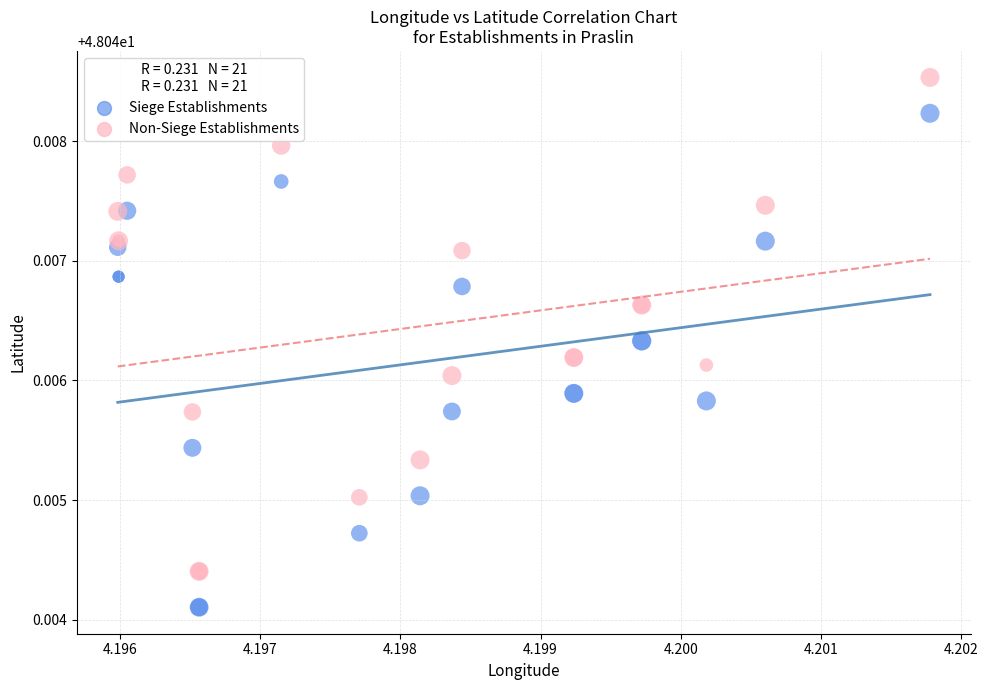

Which series contains the lowest Y value?

Siege Establishments